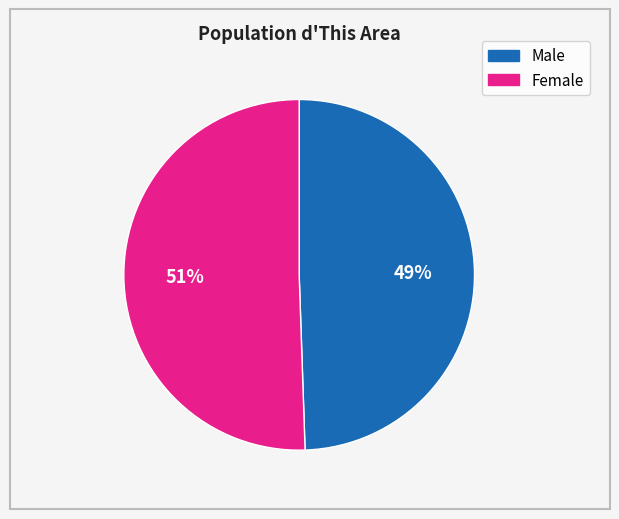

Count the number of slices in the pie.

2